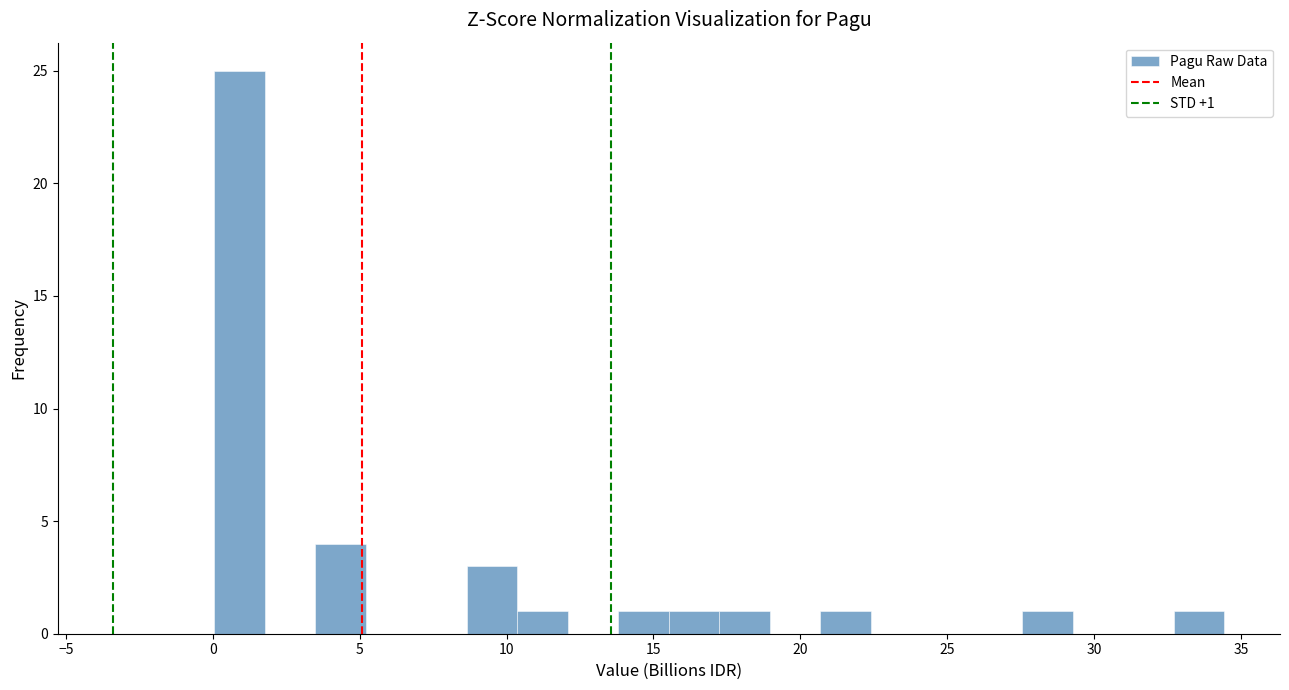

Read against the x-axis, roughly where is the centre of the tallest bar?

1.0